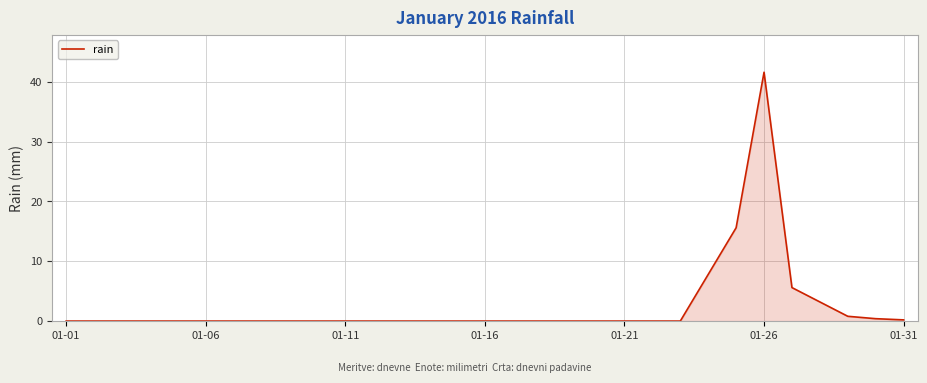

What is the greatest value displayed?

41.6